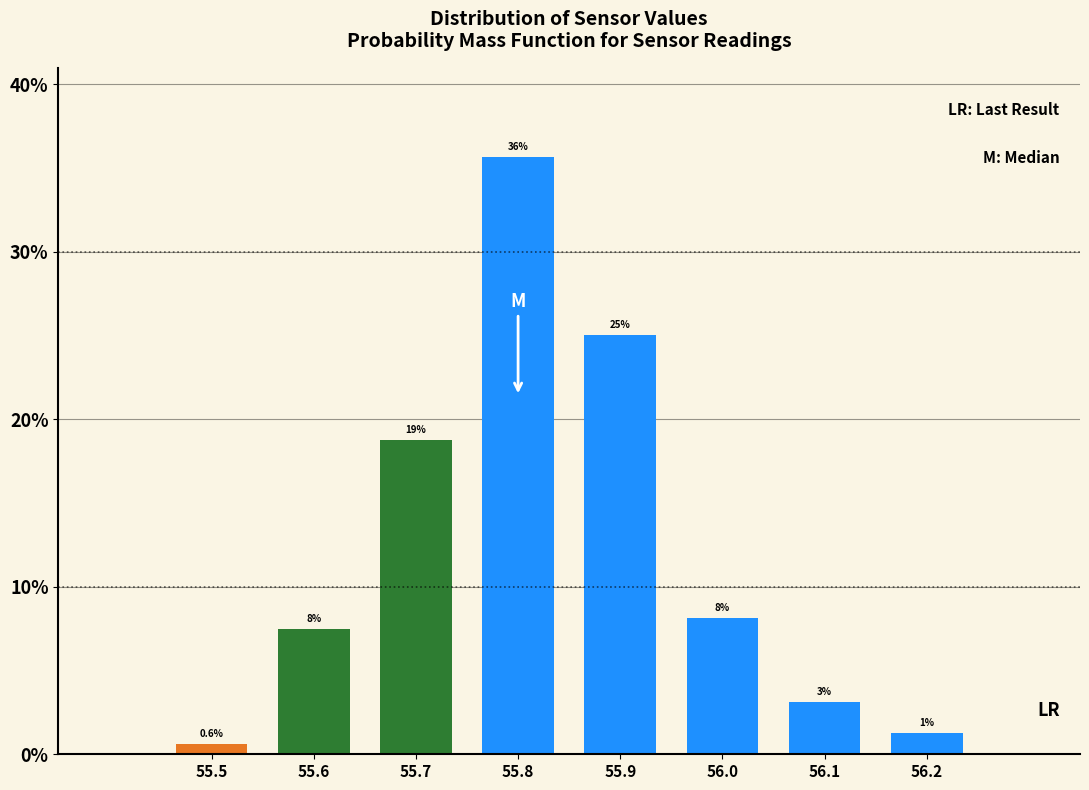

How many bars are there in total?

8